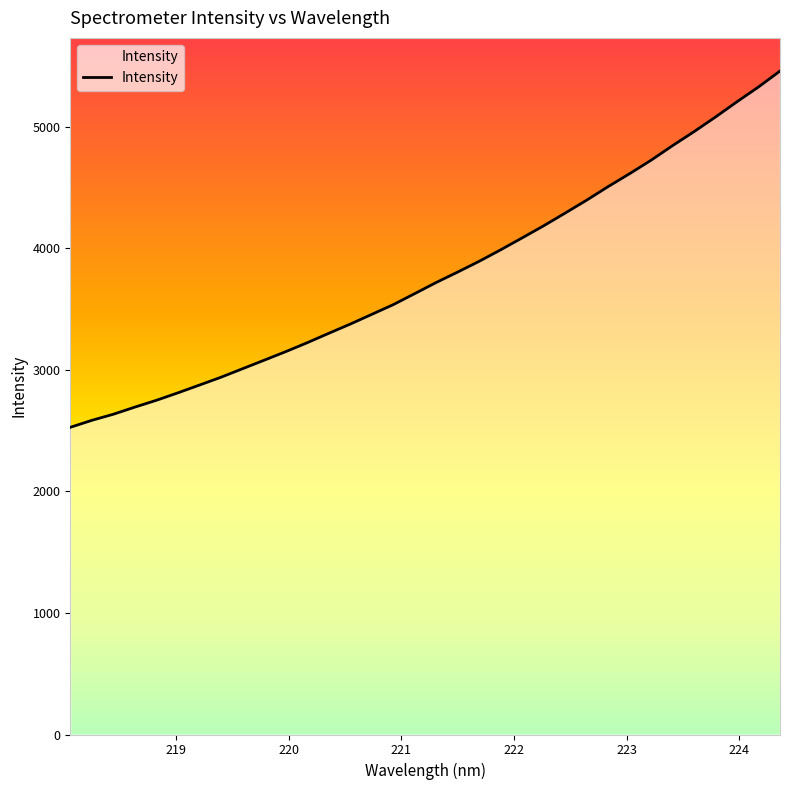

What is the minimum value shown in the chart?

2528.0